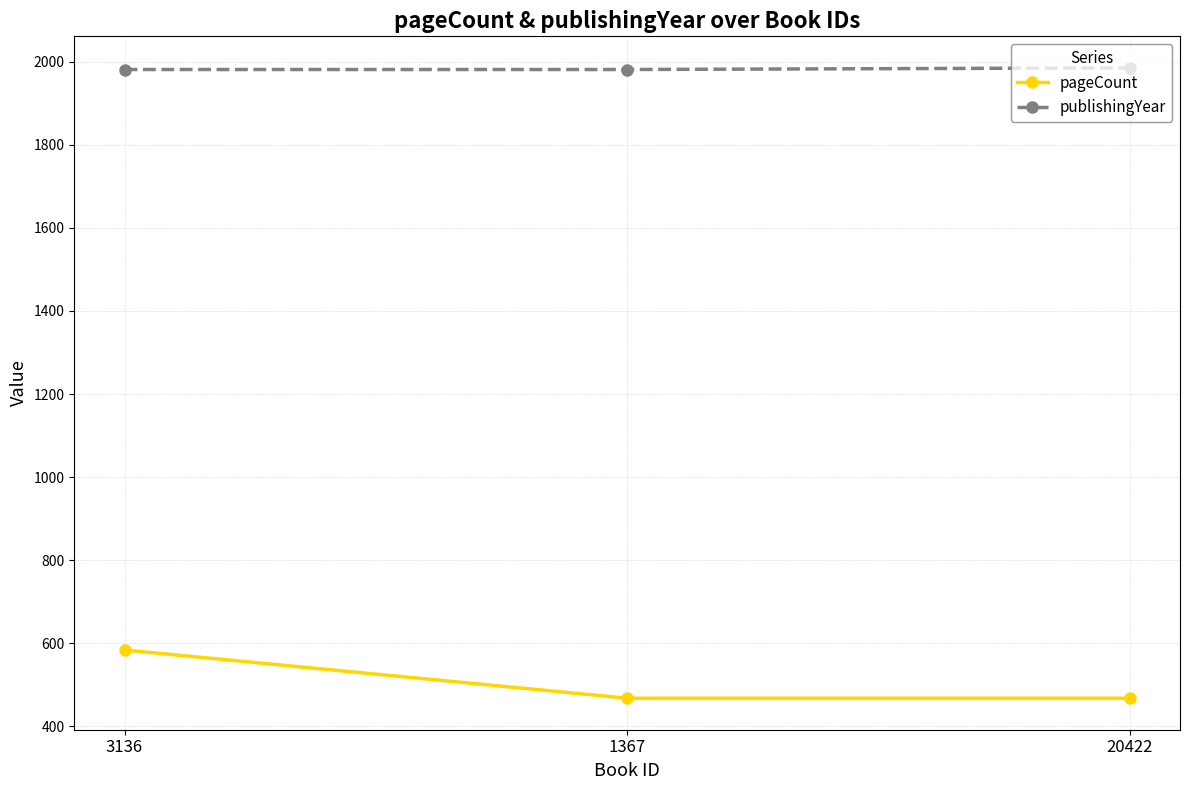

What is the difference between the maximum and minimum values in the publishingYear series?

4